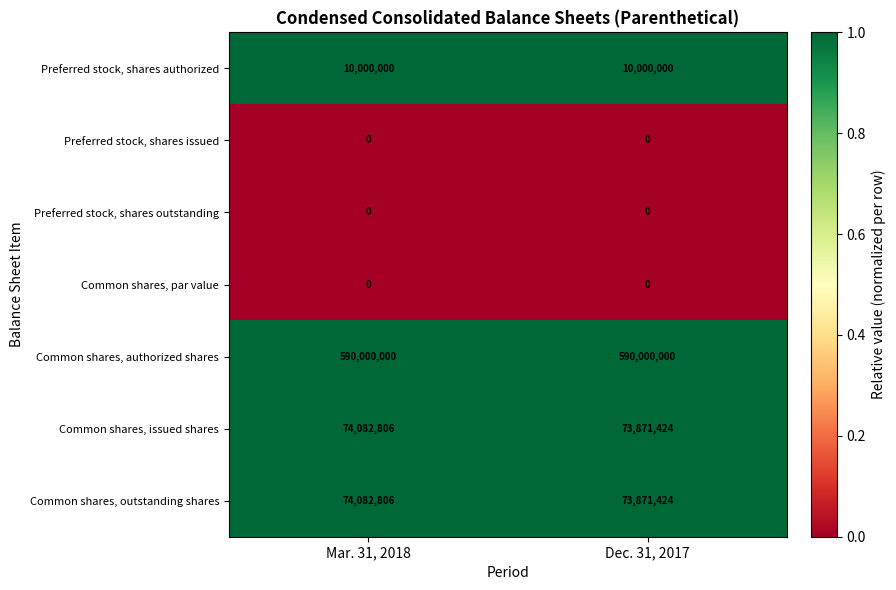

What is the greatest value displayed?

590000000